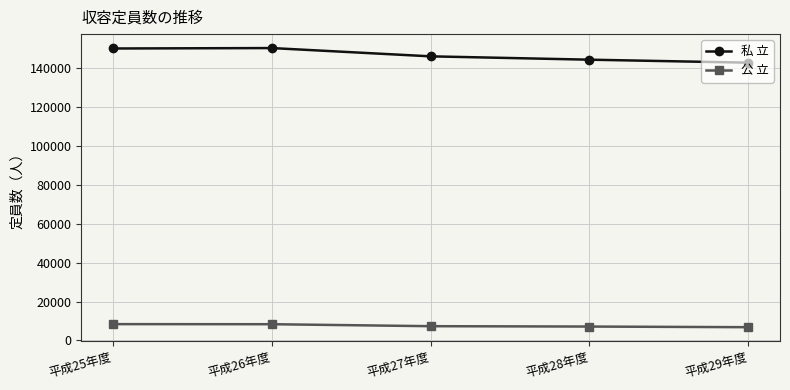

What is the difference between the maximum and second lowest values in the 私 立 series?

5975